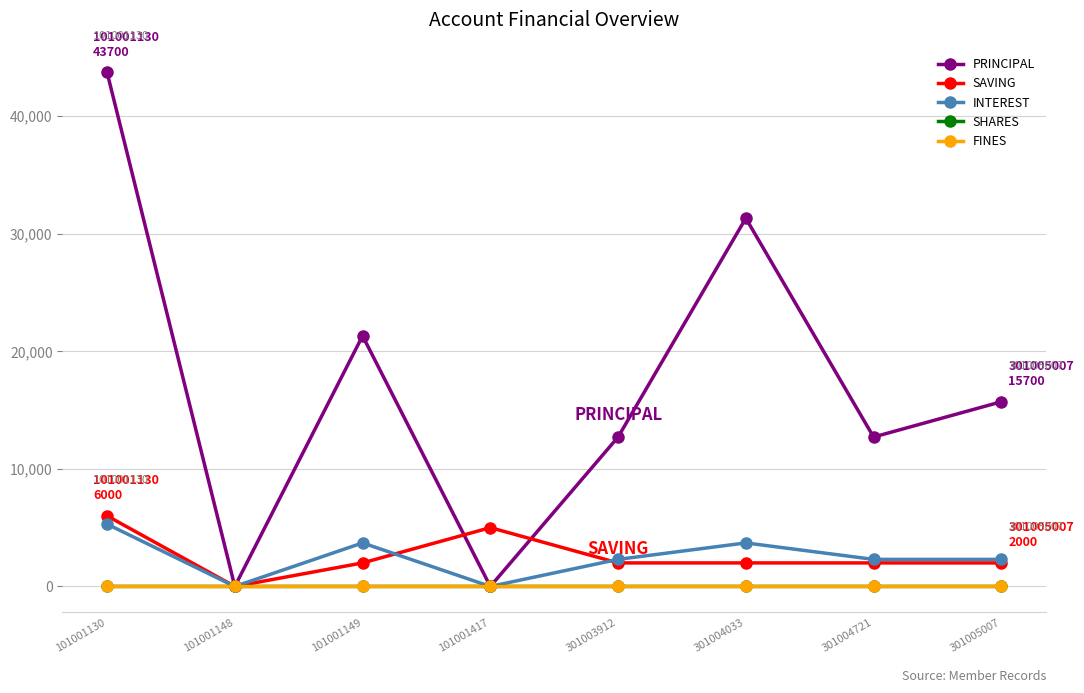

True or false: PRINCIPAL has more than 1 points higher than both neighbors.

True